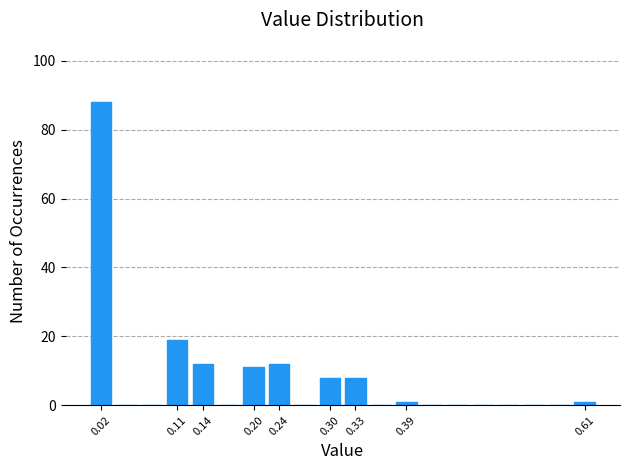

Reading left to right, list every bar in this chart as the range it spans on the x-axis followed by its height. Neither the bar edges nor the heights are printed on the chart, so give them approximately, as read against the axes.

0.000 to 0.030: 88
0.030 to 0.065: 0
0.065 to 0.095: 0
0.095 to 0.125: 20
0.125 to 0.160: 12
0.160 to 0.190: 0
0.190 to 0.220: 12
0.220 to 0.250: 12
0.250 to 0.285: 0
0.285 to 0.315: 8
0.315 to 0.345: 8
0.345 to 0.380: 0
0.380 to 0.410: under 2
0.410 to 0.440: 0
0.440 to 0.475: 0
0.475 to 0.505: 0
0.505 to 0.535: 0
0.535 to 0.565: 0
0.565 to 0.600: 0
0.600 to 0.630: under 2